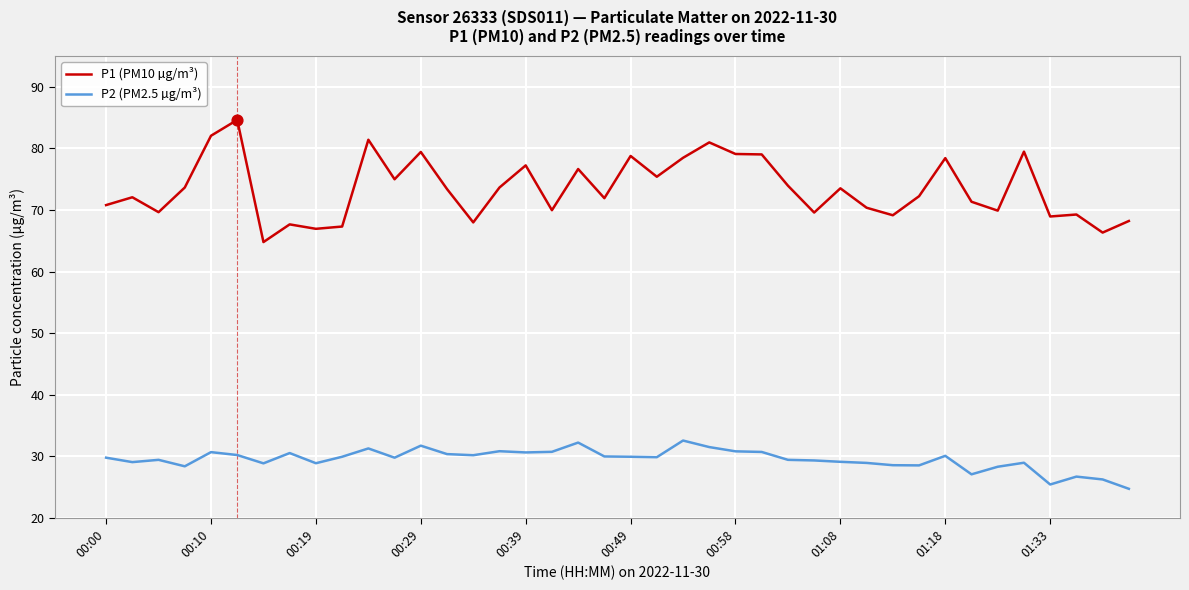

Which series has the largest total across all categories?

P1 (PM10 µg/m³)